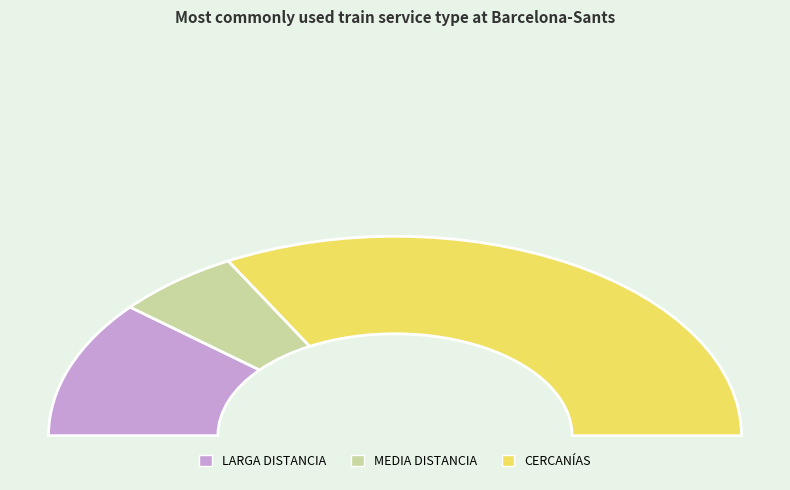

Does CERCANÍAS account for over 50% of the chart?

Yes